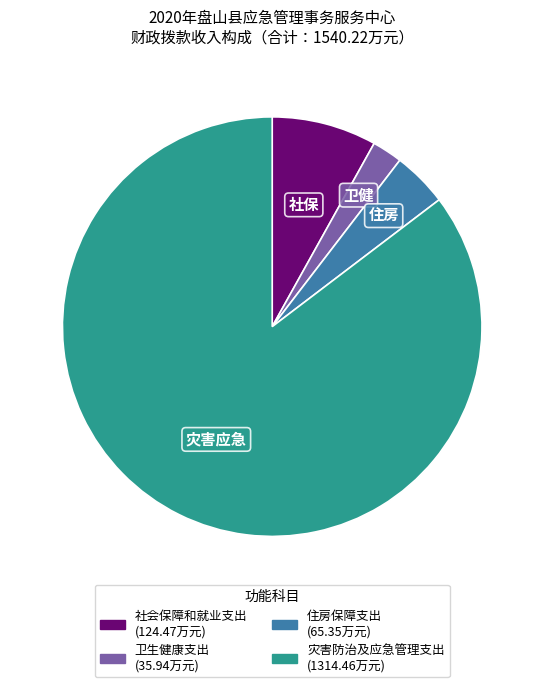

What is the smallest slice in the pie chart?

卫生健康支出